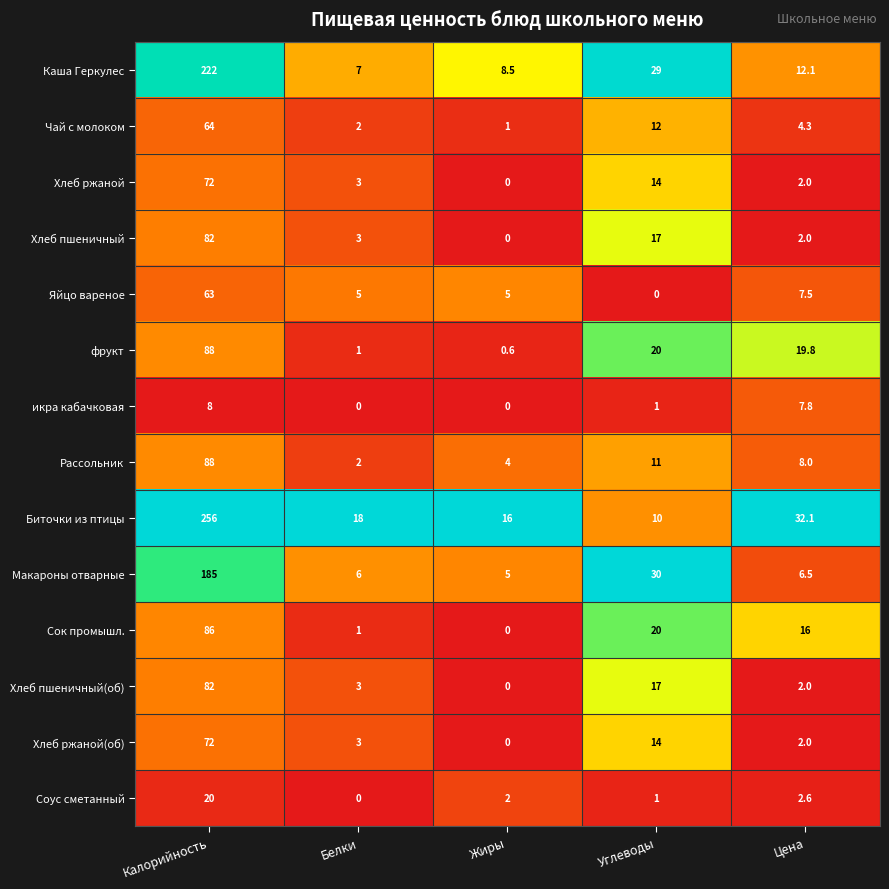

What is the maximum value shown in the chart?

256.0